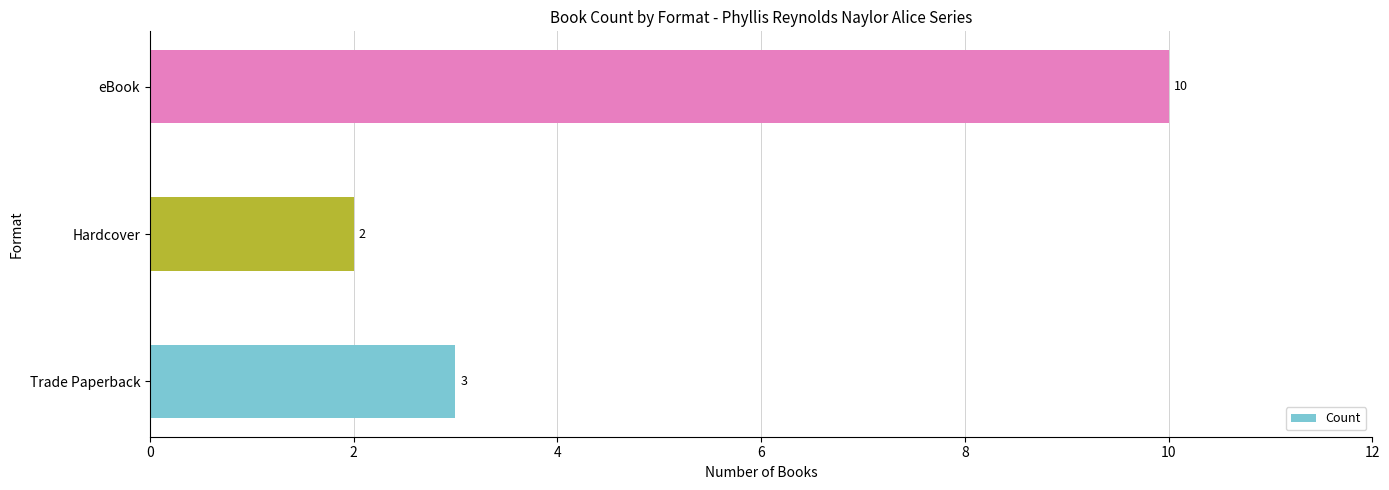

Rank the categories by value from lowest to highest.

Hardcover, Trade Paperback, eBook